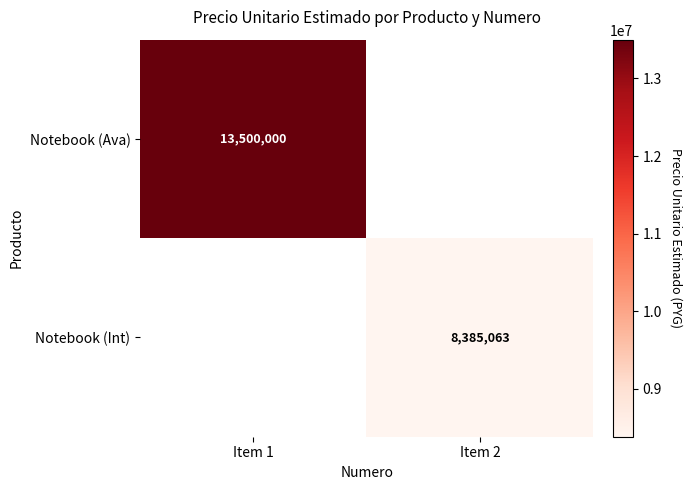

The Notebook (Int) series shows 14330729 at Item 2. True or false?

False